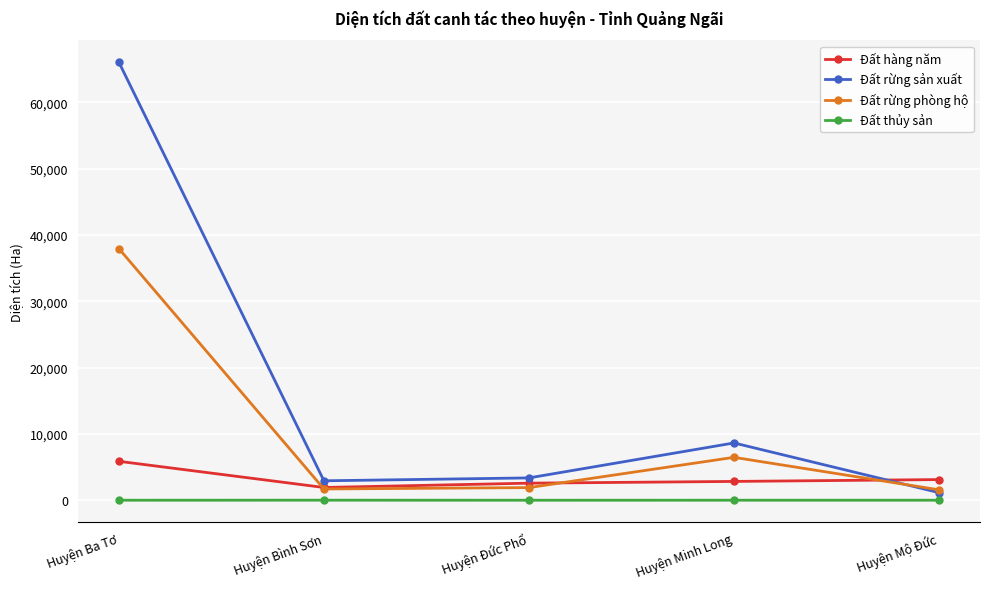

In Đất rừng phòng hộ, how many points are higher than both neighbors (excluding endpoints)?

1